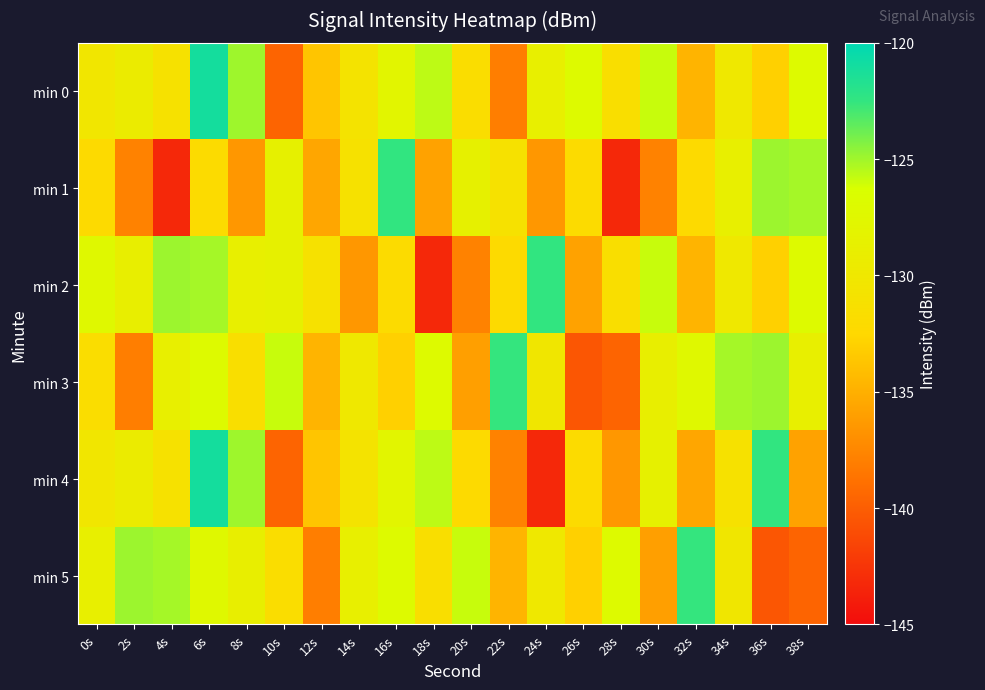

At which category is the sum across all series the highest?

6s